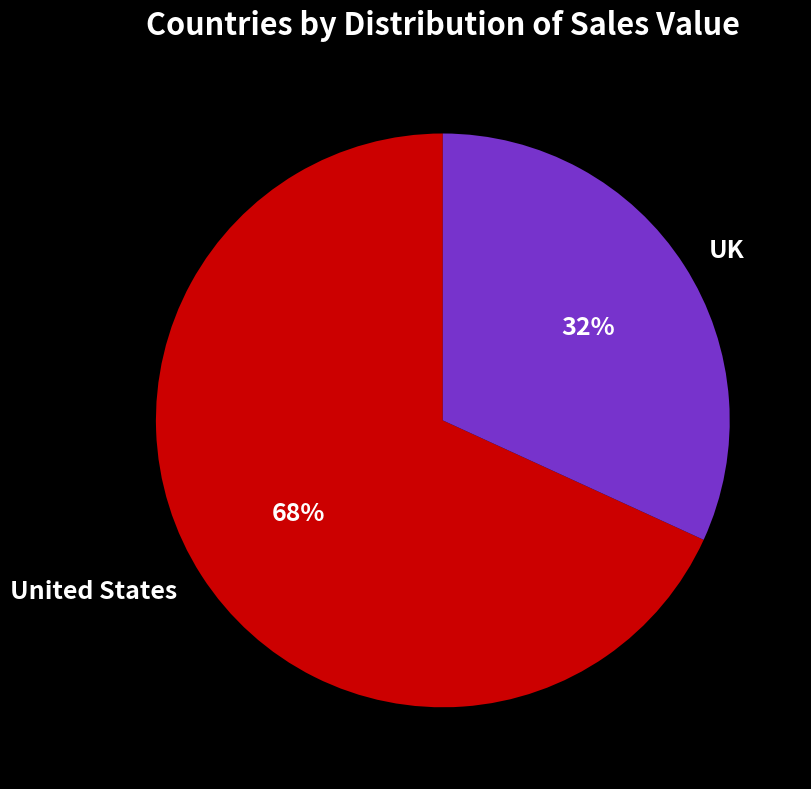

Rank the categories by value from lowest to highest.

UK, United States